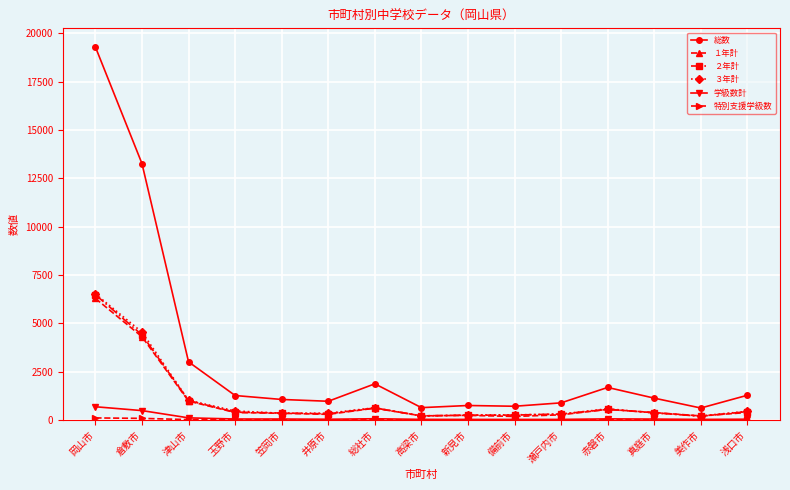

Is it true that １年計 equals 614 at 総社市?

True